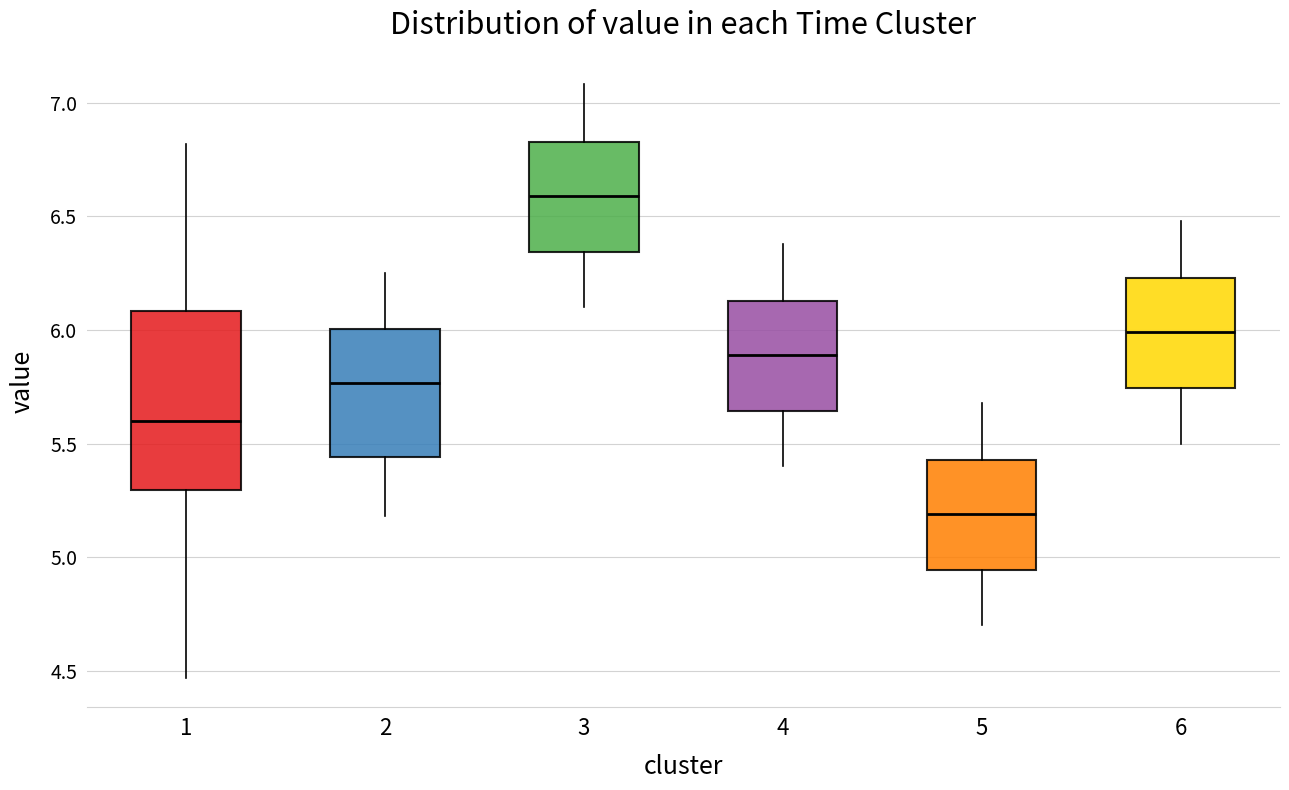

Reading left to right, read every box against the y-axis: the position of its median line, the range the box covers, and the ends of its whiskers. The values are not printed on the chart, so give them approximately, as read against the axis.

1: median 5.60, box 5.30 to 6.10, whiskers 4.45 to 6.80
2: median 5.75, box 5.45 to 6.00, whiskers 5.20 to 6.25
3: median 6.60, box 6.35 to 6.85, whiskers 6.10 to 7.10
4: median 5.90, box 5.65 to 6.15, whiskers 5.40 to 6.40
5: median 5.20, box 4.95 to 5.45, whiskers 4.70 to 5.70
6: median 6.00, box 5.75 to 6.25, whiskers 5.50 to 6.50